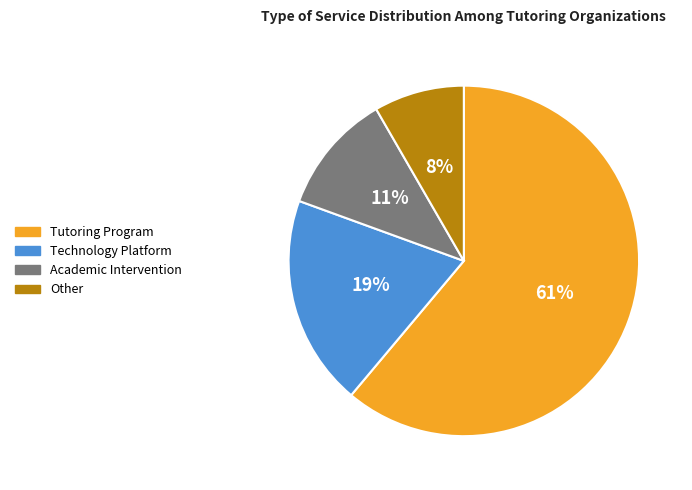

What percentage is the Technology Platform slice, to the nearest percent?

19%